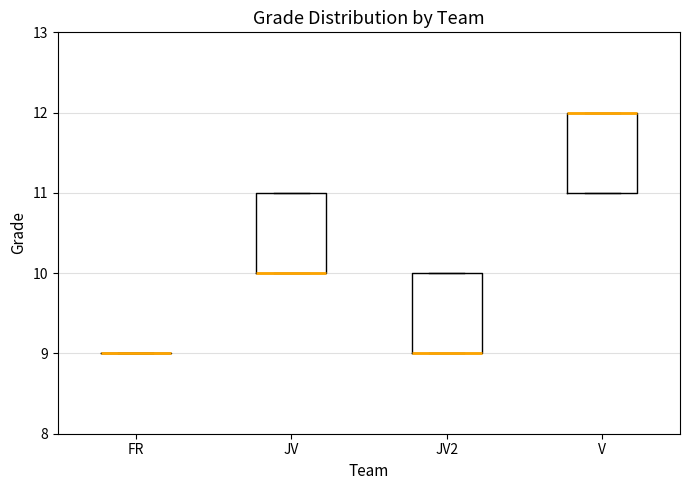

Where is the lower edge of the box for JV2 on the y-axis? The values are not printed on the chart, so give them approximately, as read against the axis.

9